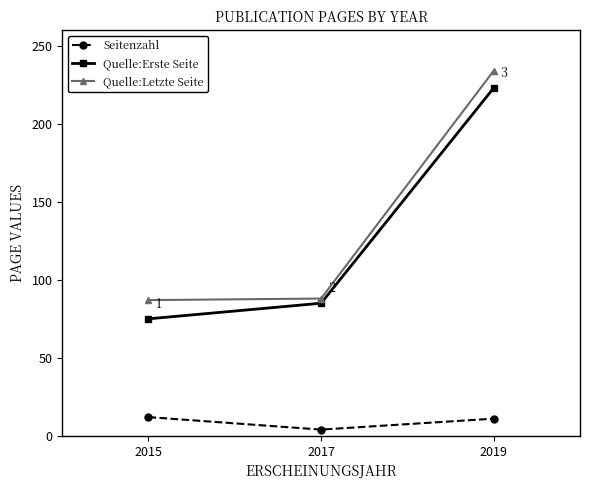

Does the chart have visible grid lines?

No